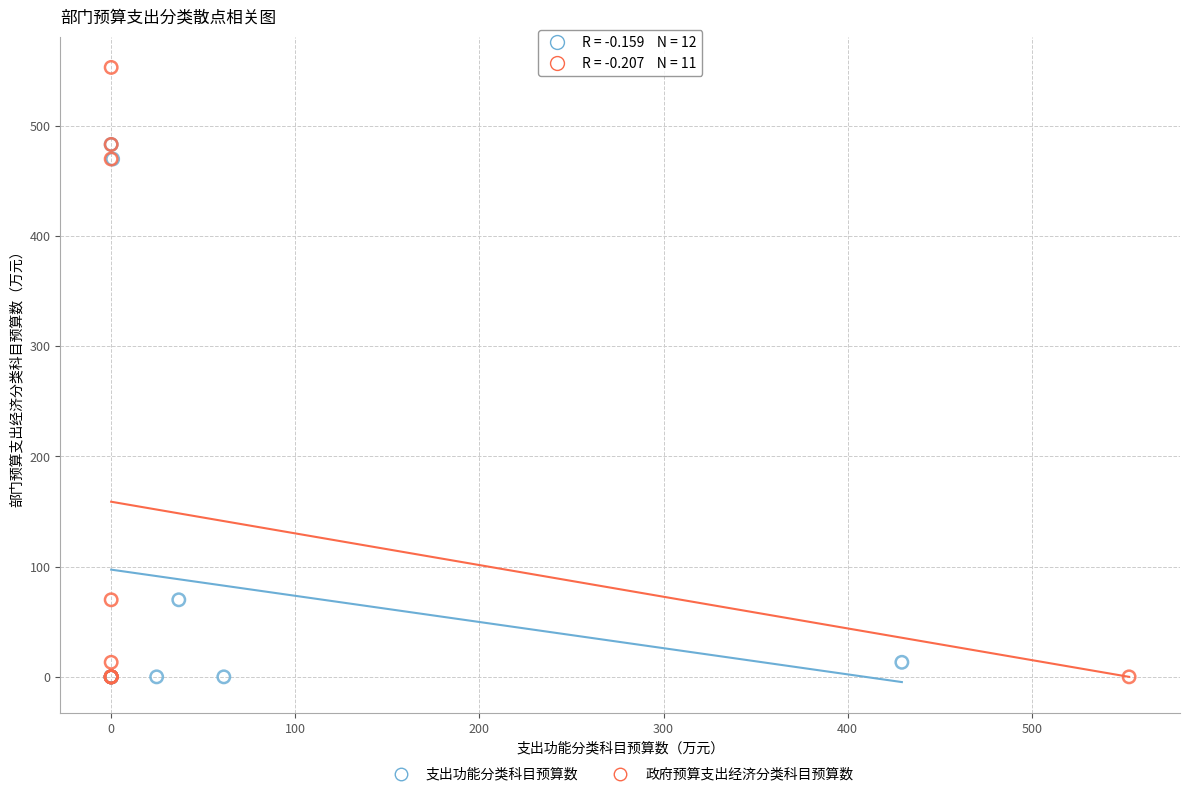

Which series contains the highest Y value?

政府预算支出经济分类科目预算数